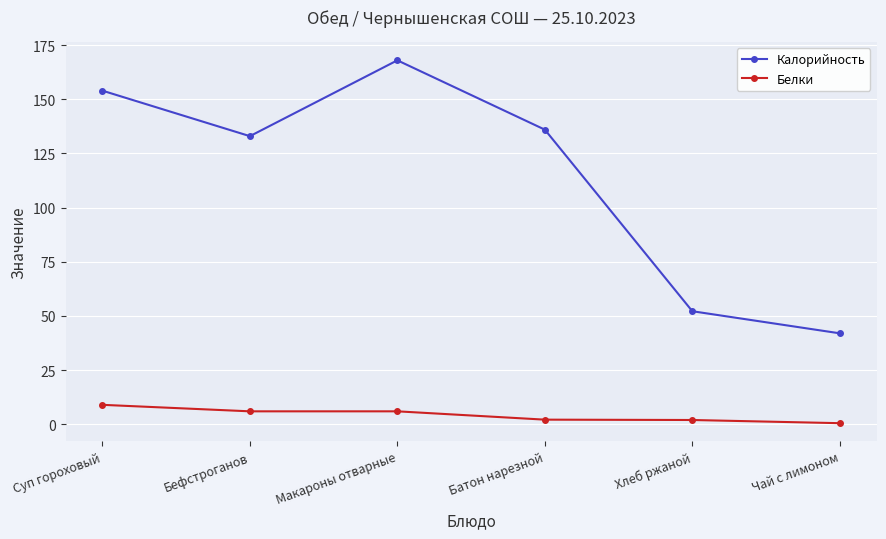

At which label does Белки first exceed 6?

Суп гороховый